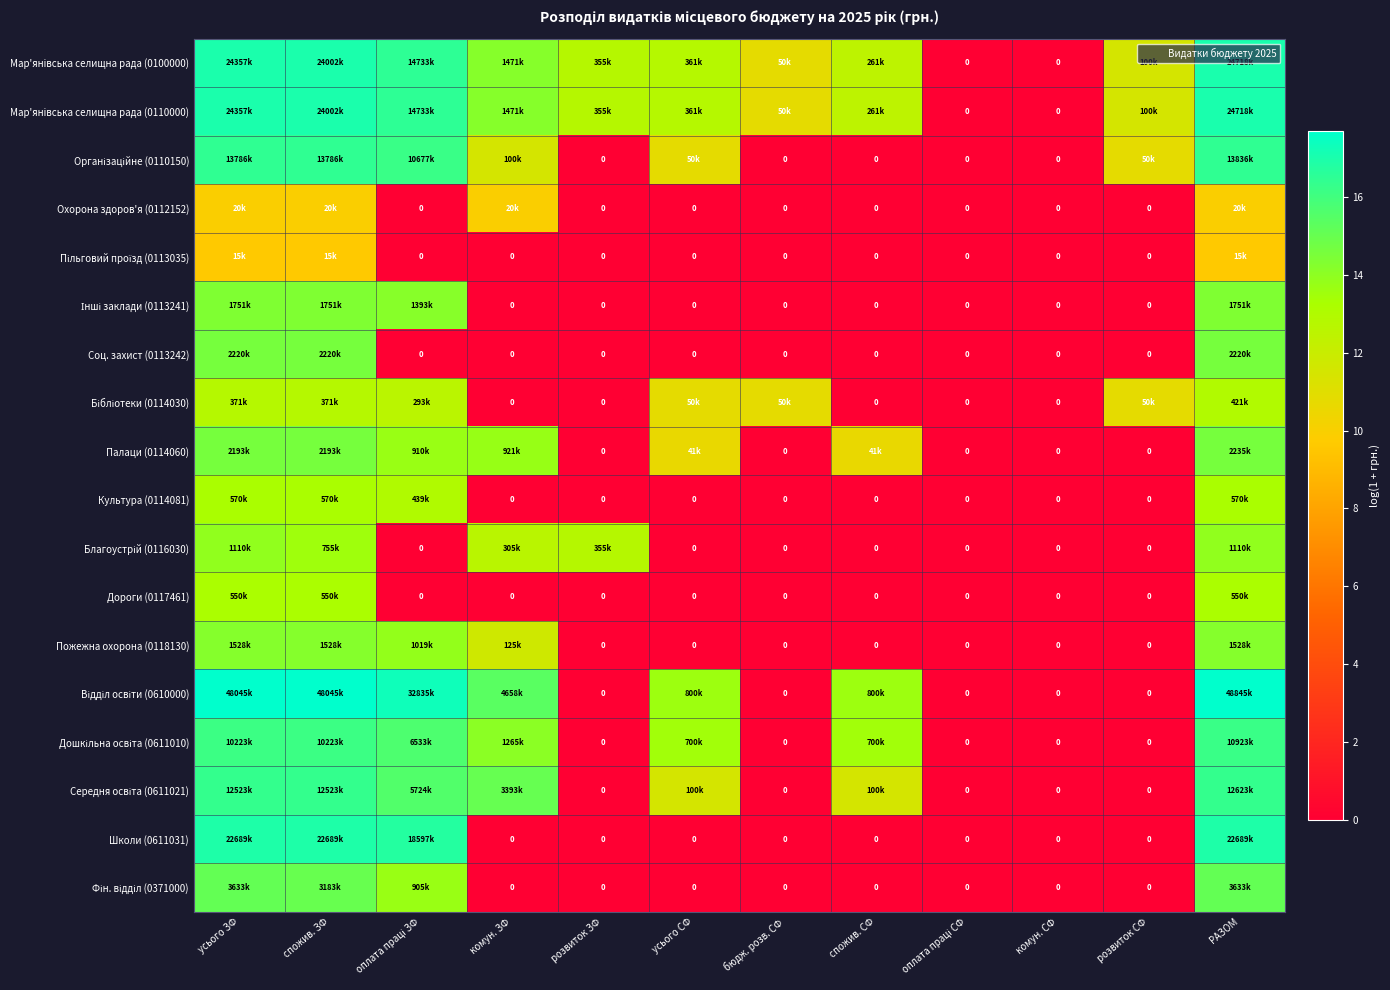

List the series in order of their peak value, highest first.

Відділ освіти (0610000), Мар'янiвська селищна рада (0100000), Мар'янiвська селищна рада (0110000), Школи (0611031), Організаційне (0110150), Середня освіта (0611021), Дошкільна освіта (0611010), Фін. відділ (0371000), Палаци (0114060), Соц. захист (0113242), Інші заклади (0113241), Пожежна охорона (0118130), Благоустрій (0116030), Культура (0114081), Дороги (0117461), Бібліотеки (0114030), Охорона здоров'я (0112152), Пільговий проїзд (0113035)